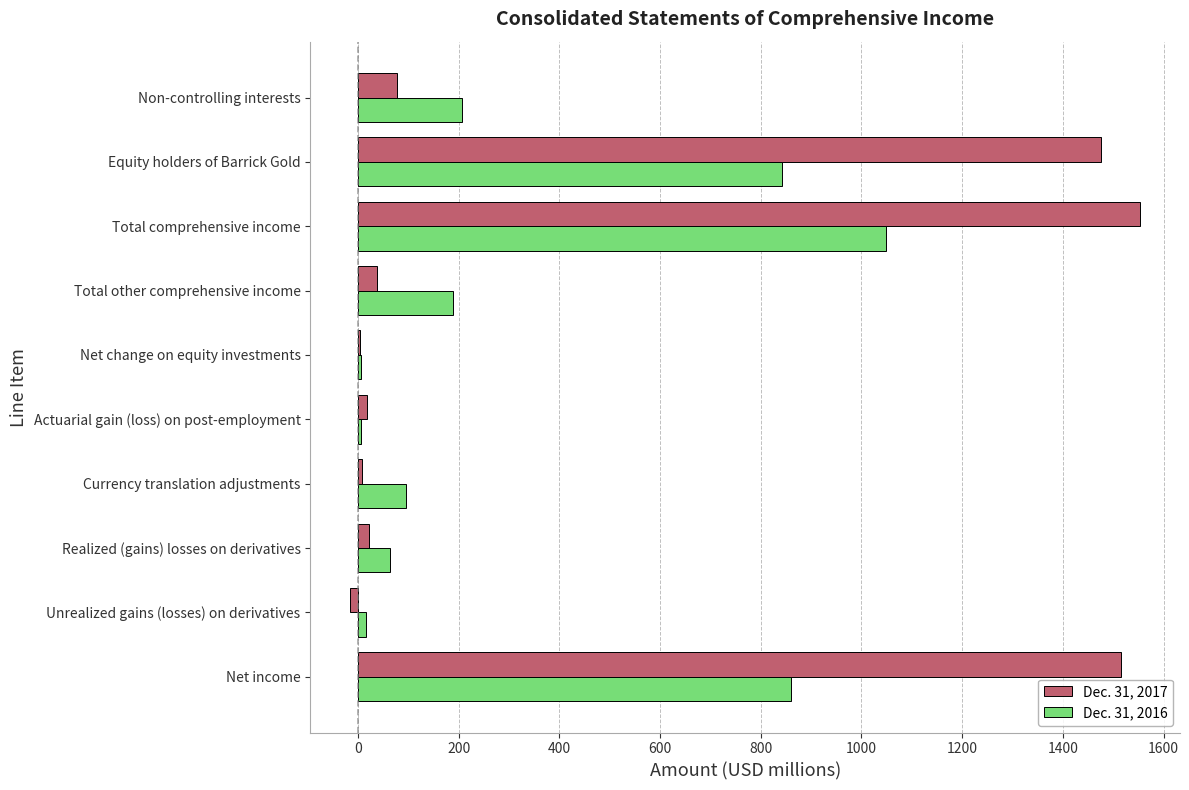

How many categories are shown in the chart?

10